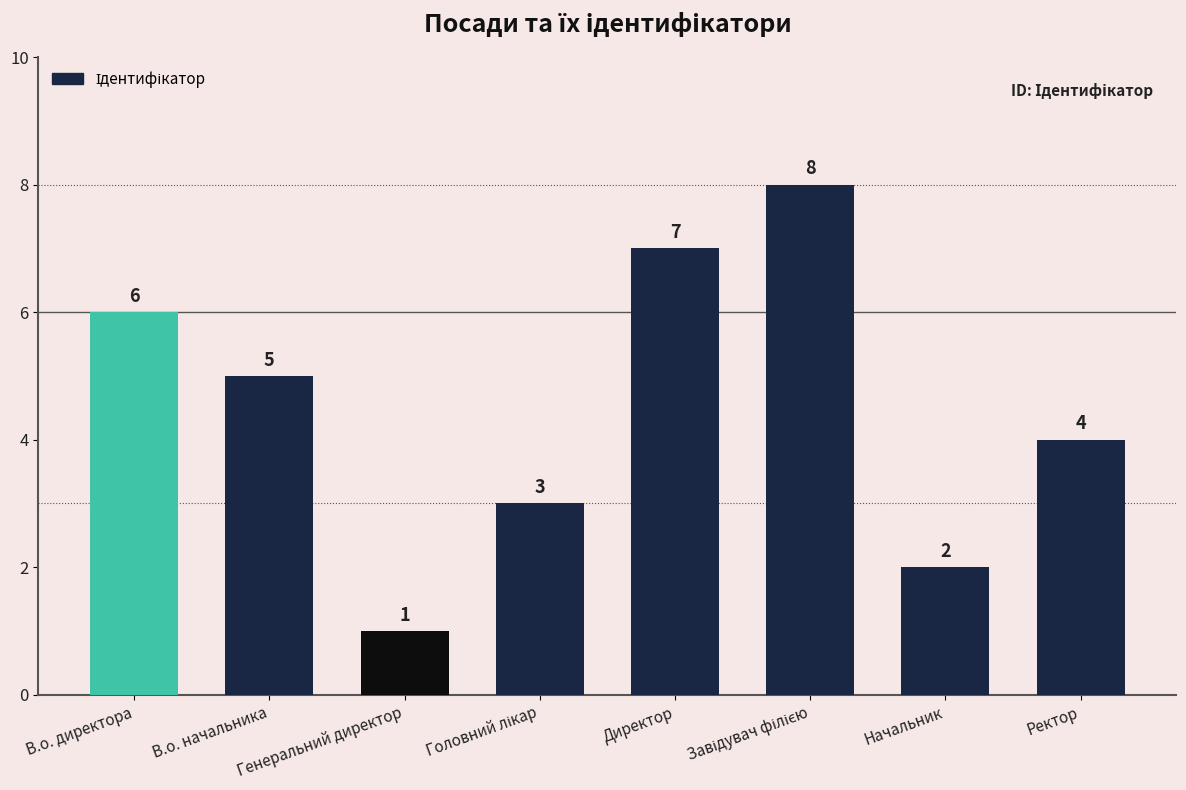

Is it true that the value at Ректор is 3?

False